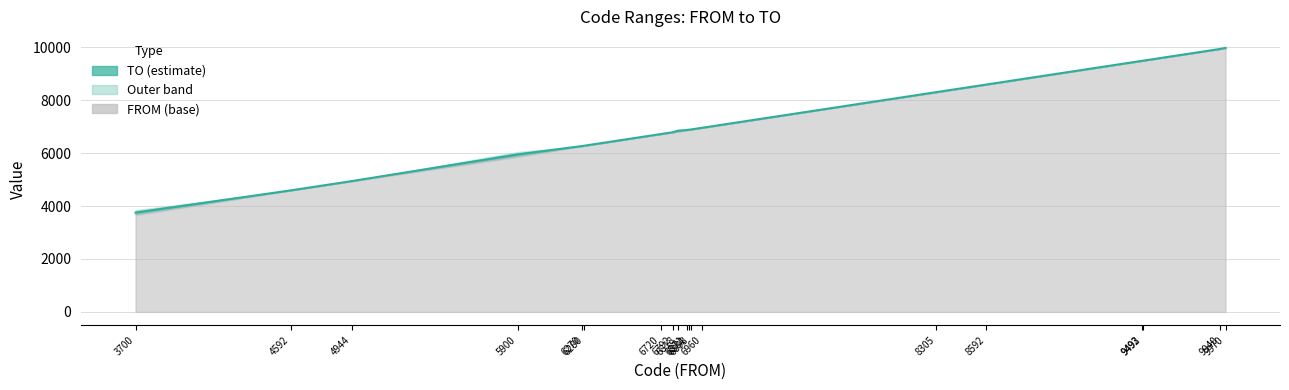

Approximately how many times larger is the value at 6280 compared to 6881?

0.9